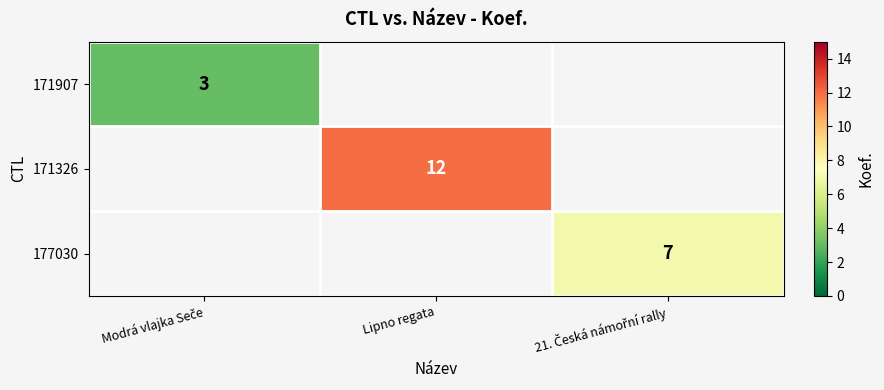

The value of 171326 at Lipno regata is 12. True or false?

True